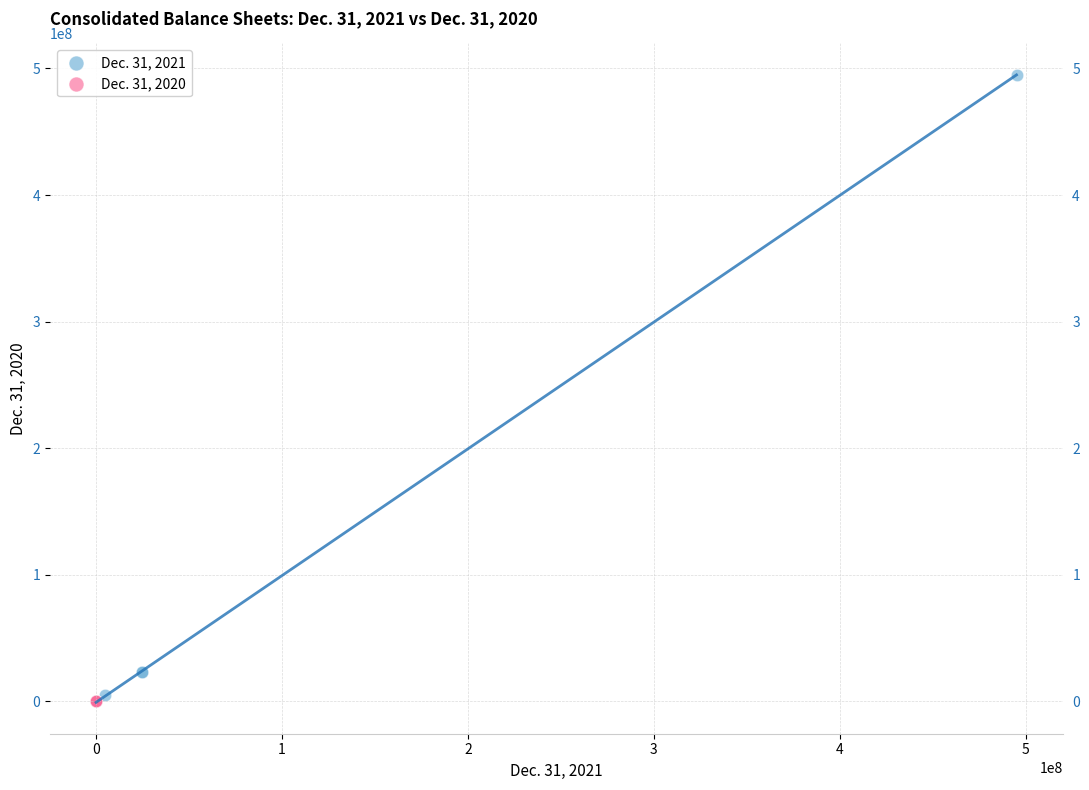

Which series reaches the maximum Y coordinate?

Dec. 31, 2021